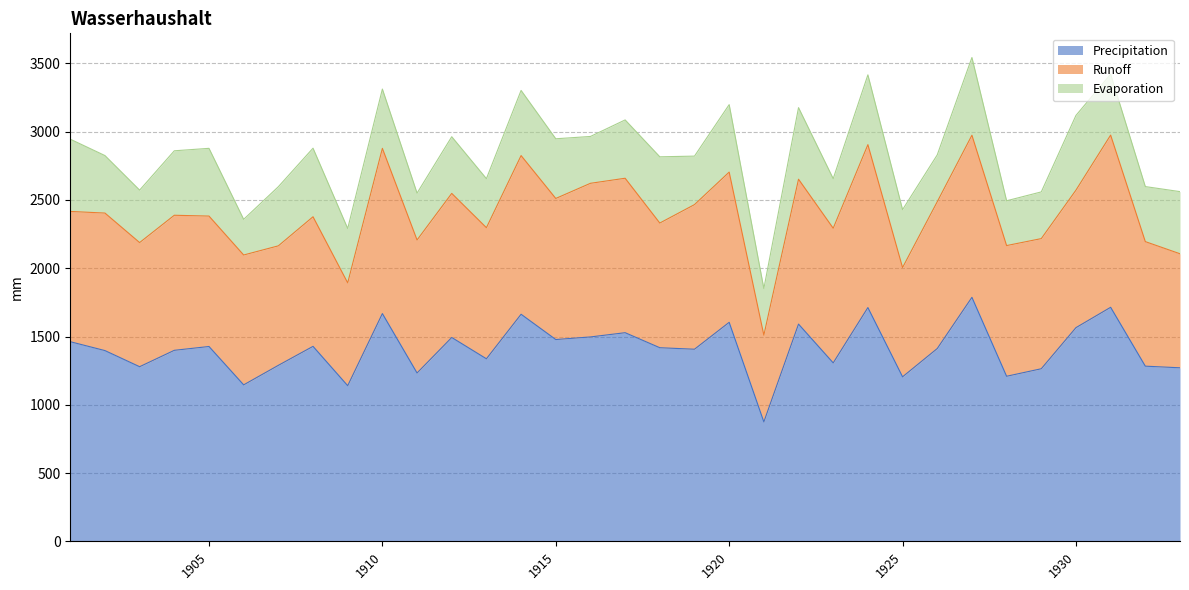

Which has a higher value, 1924 or 1931?

1931